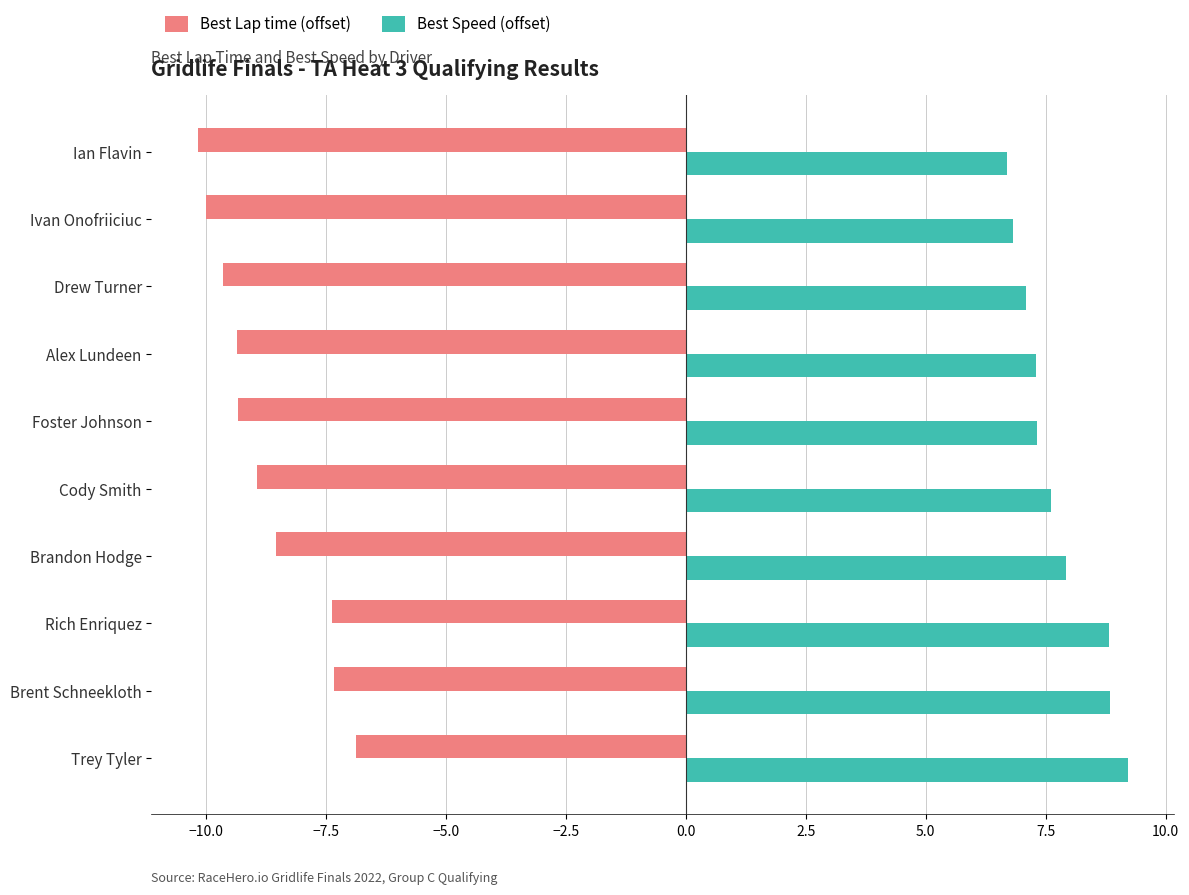

What is the sum of all Best Speed (offset) values?

77.6